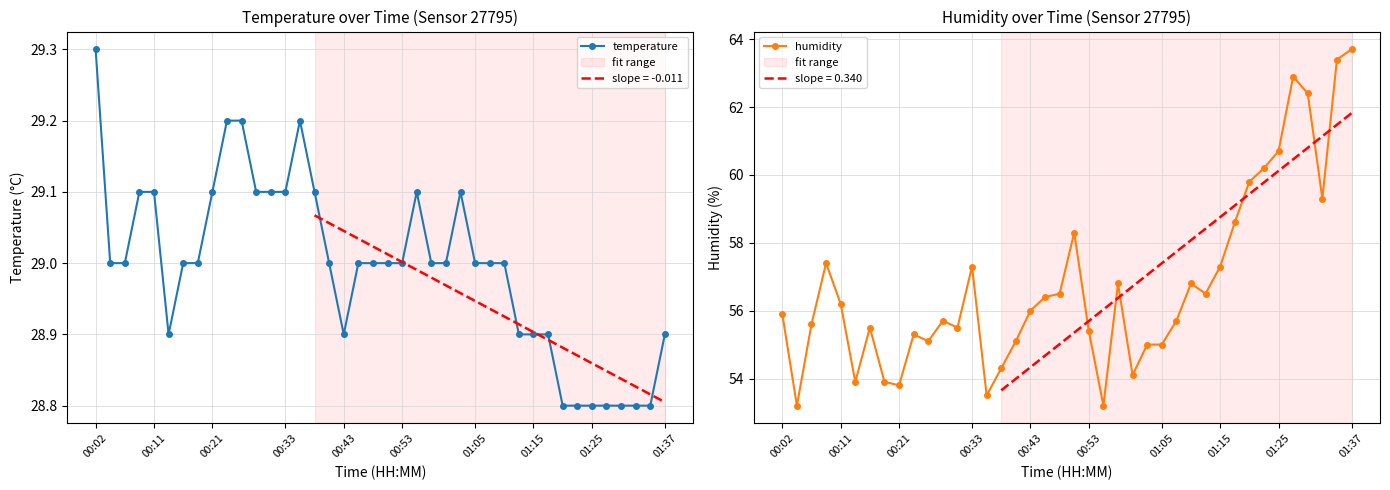

At 10, list the series in order from largest to smallest.

humidity, temperature